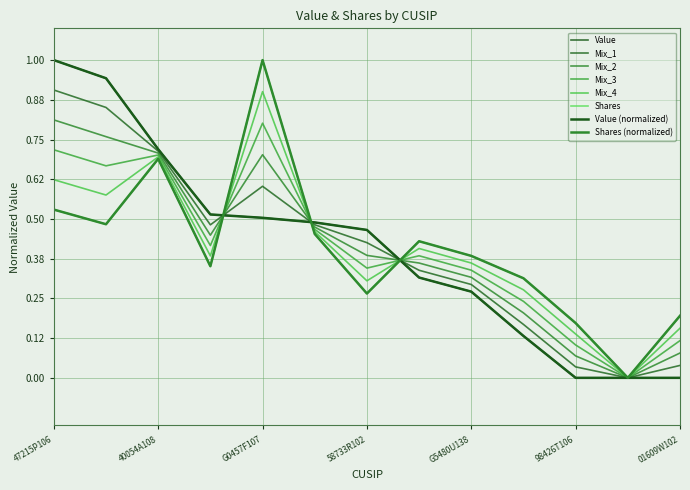

Is this an area chart (filled region under the line)?

No